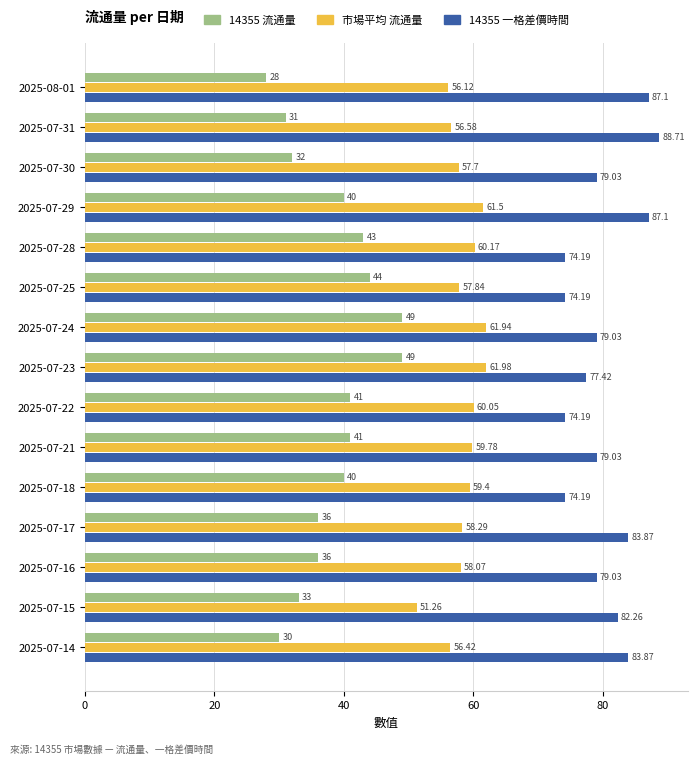

Which series has the largest total across all categories?

14355 一格差價時間